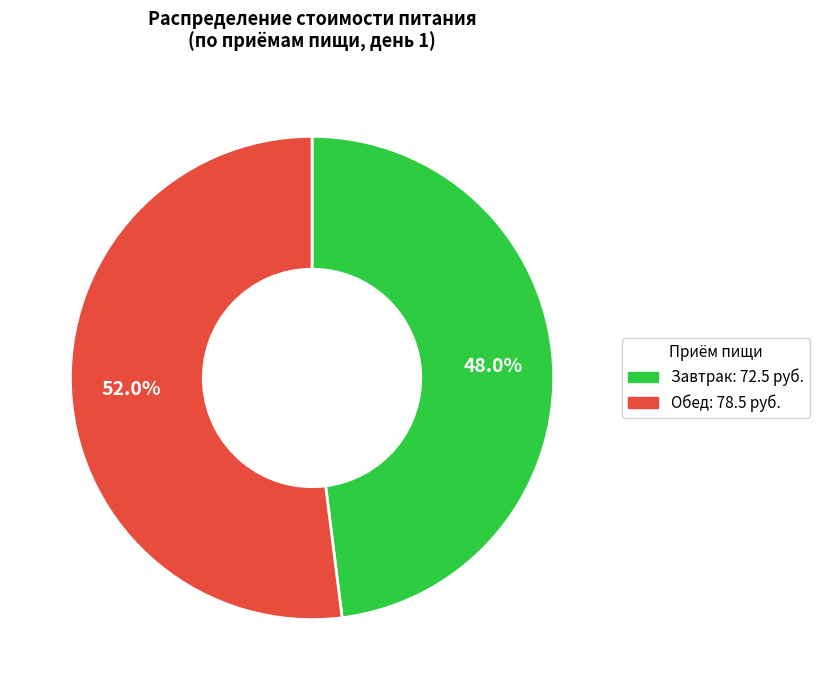

Count the number of slices in the pie.

2